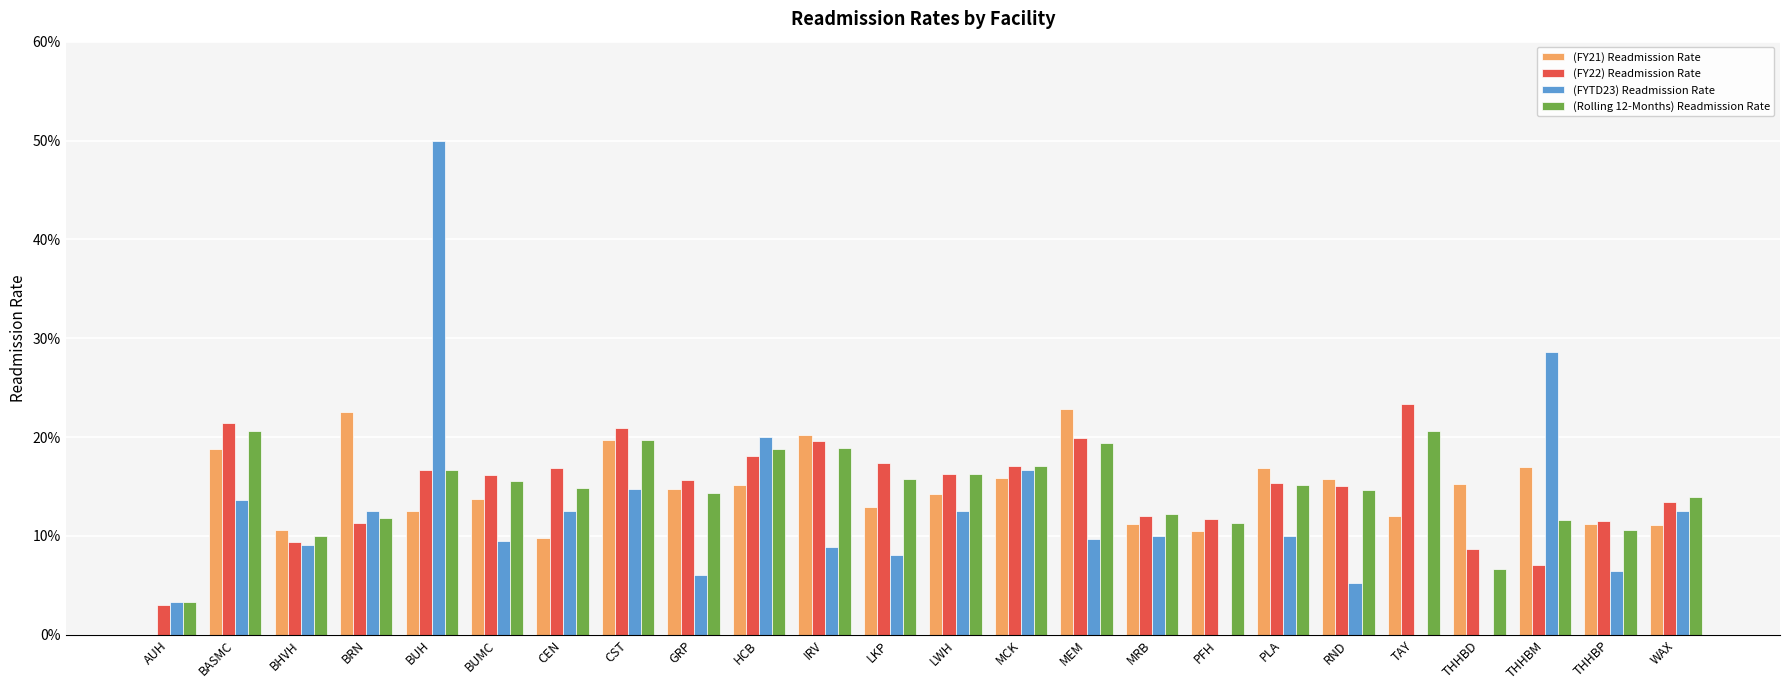

At which category is the sum across all series the highest?

BUH